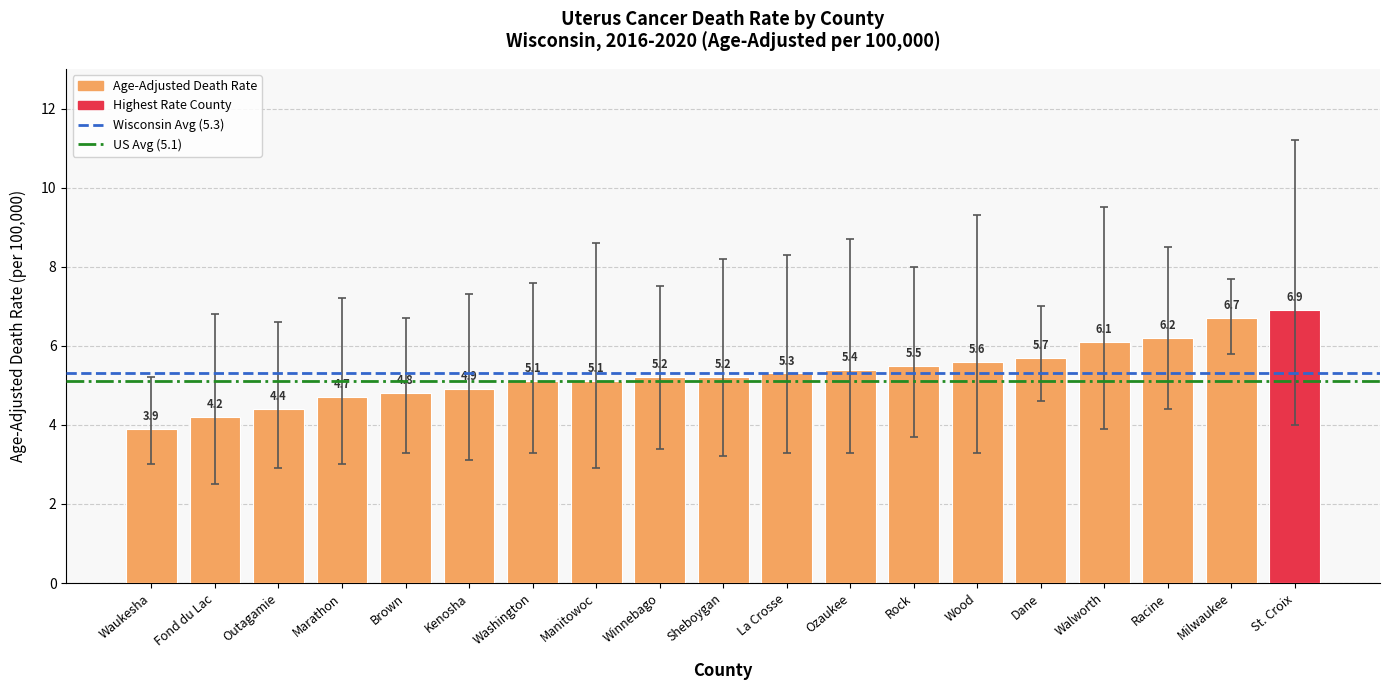

Which label corresponds to the largest value in the chart?

St. Croix